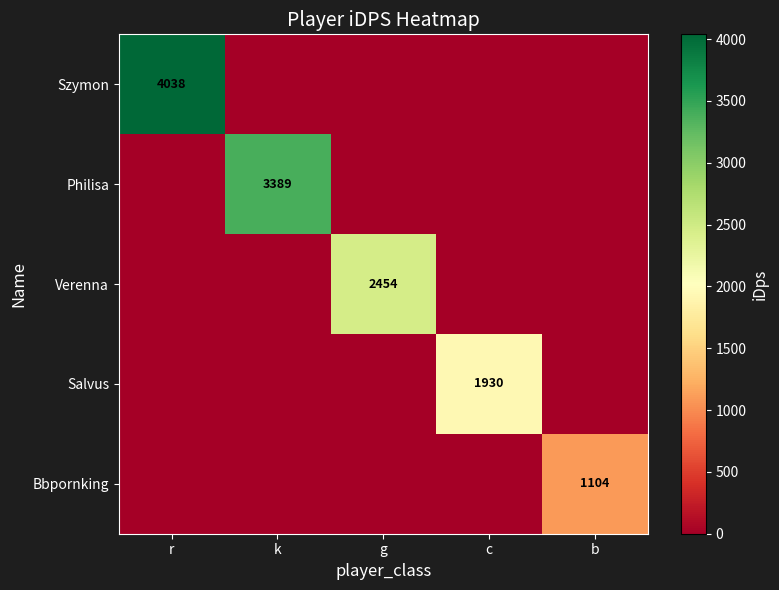

Is it true that Bbpornking equals 1794 at b?

False